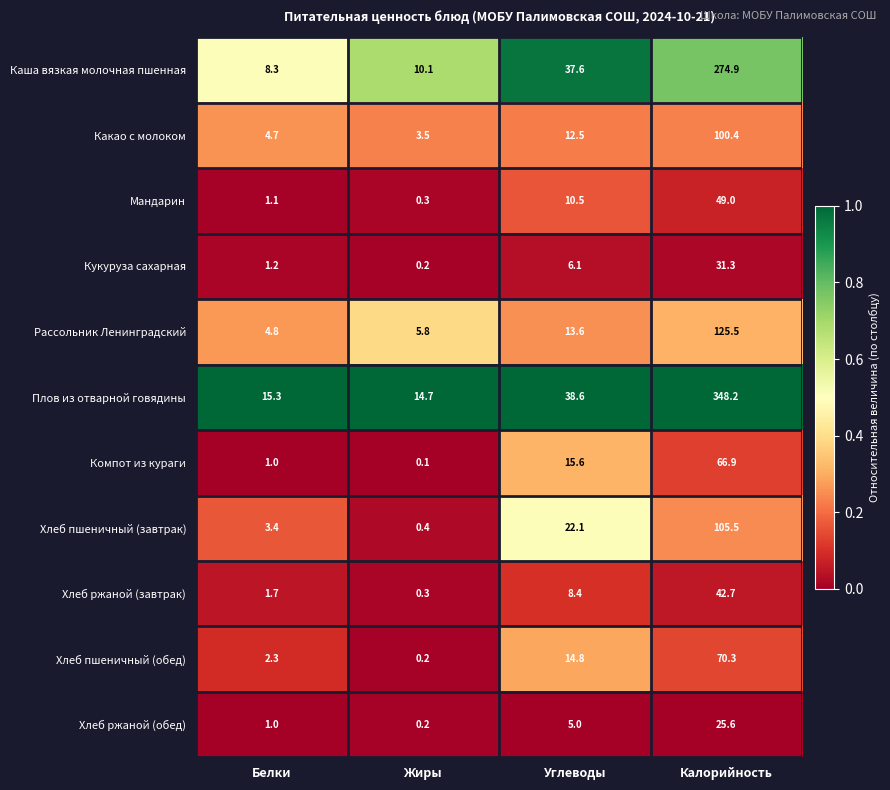

Where does the Компот из кураги series first go above 15?

Углеводы